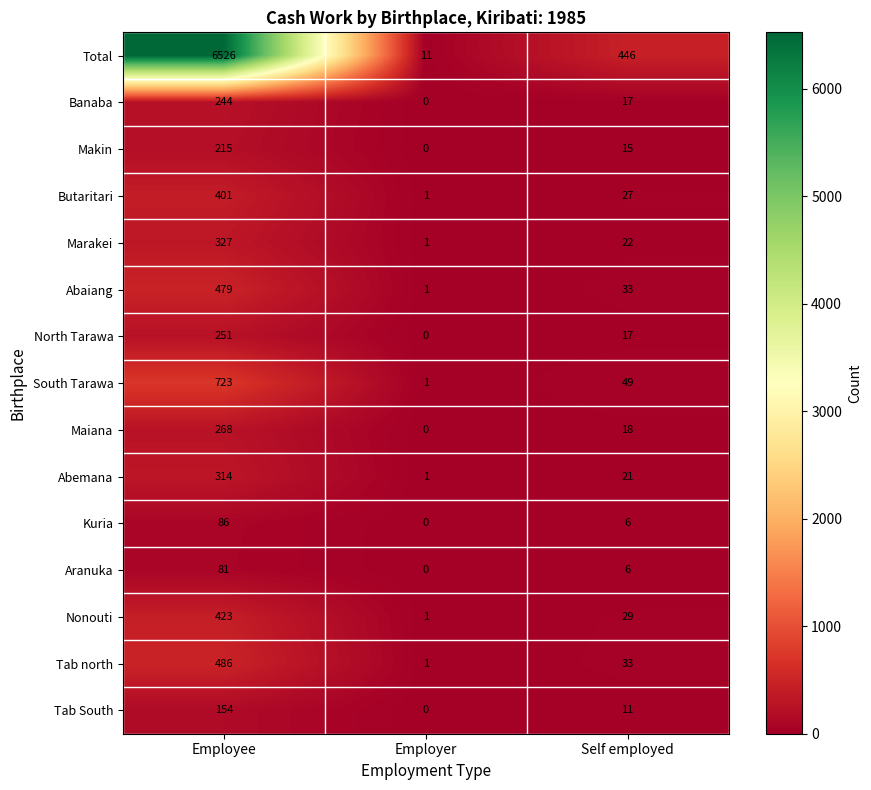

Which series has the largest range (max minus min)?

Total